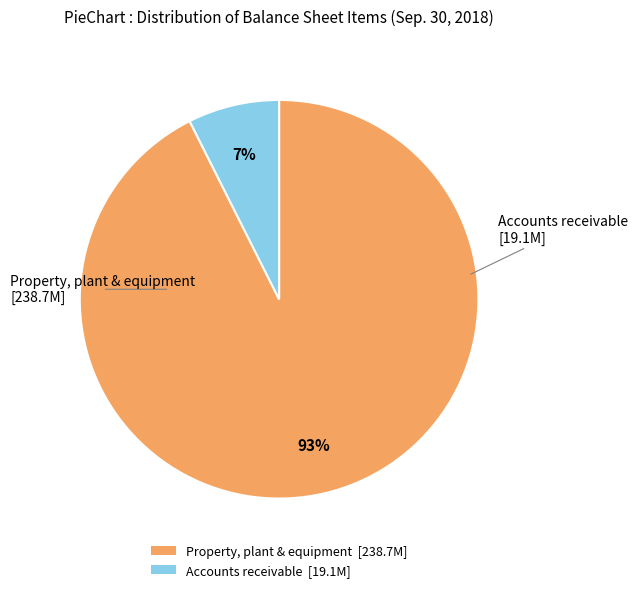

Is there any slice that represents more than half of the pie?

Yes